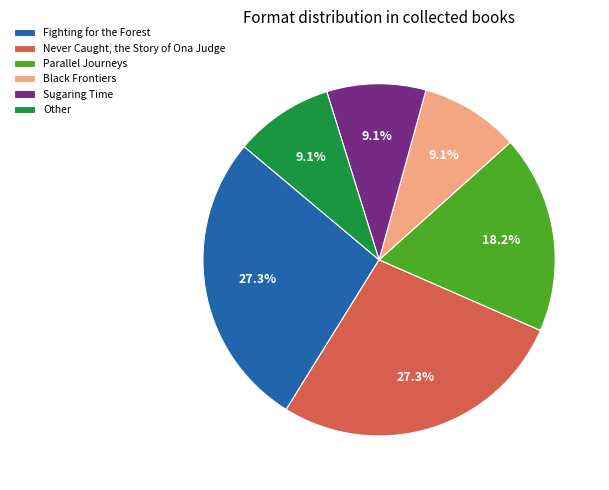

Is there any slice that represents more than half of the pie?

No